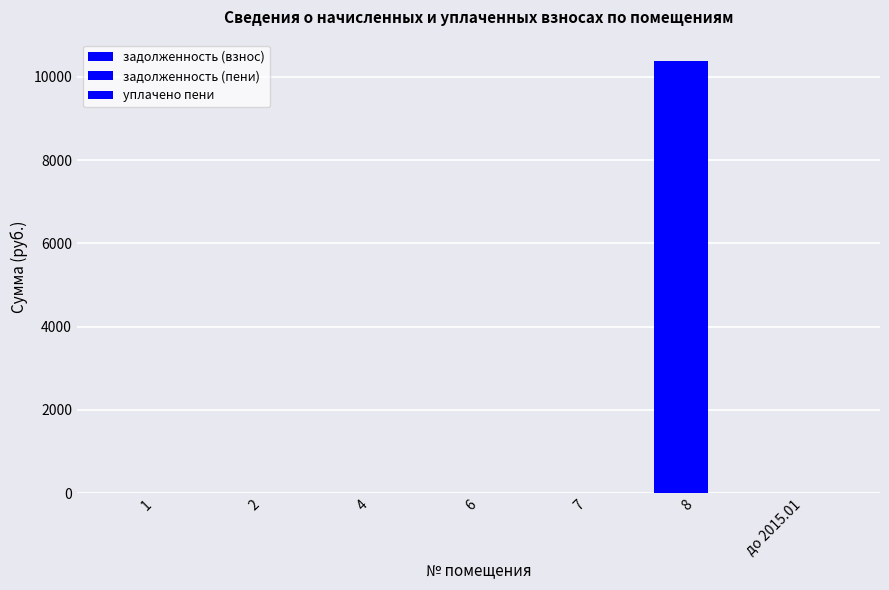

How many categories are shown in the chart?

7